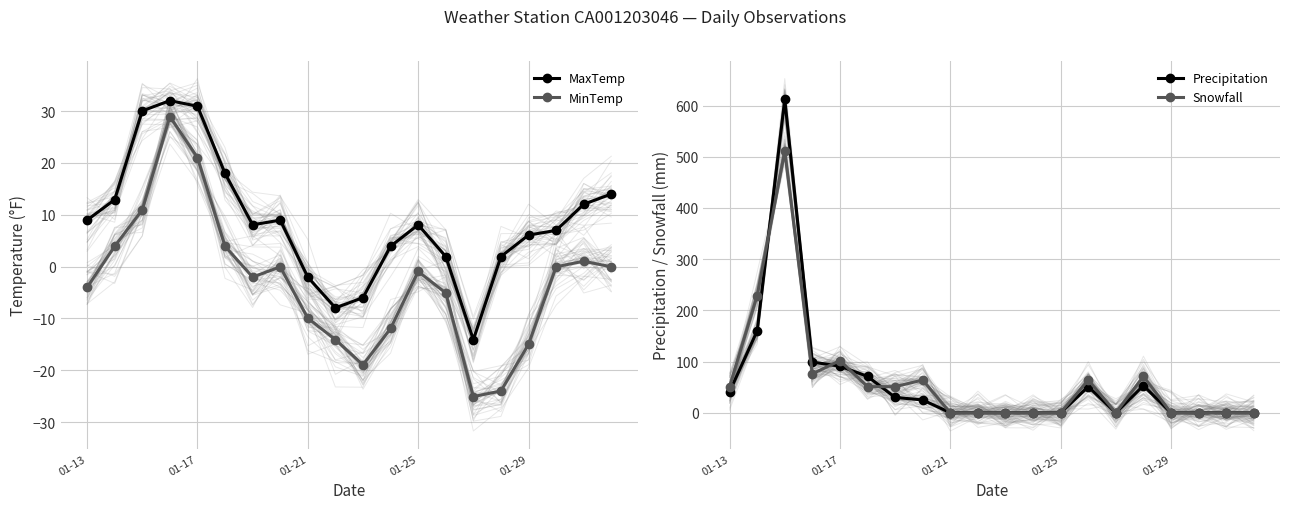

At how many categories does at least one series exceed 242?

1